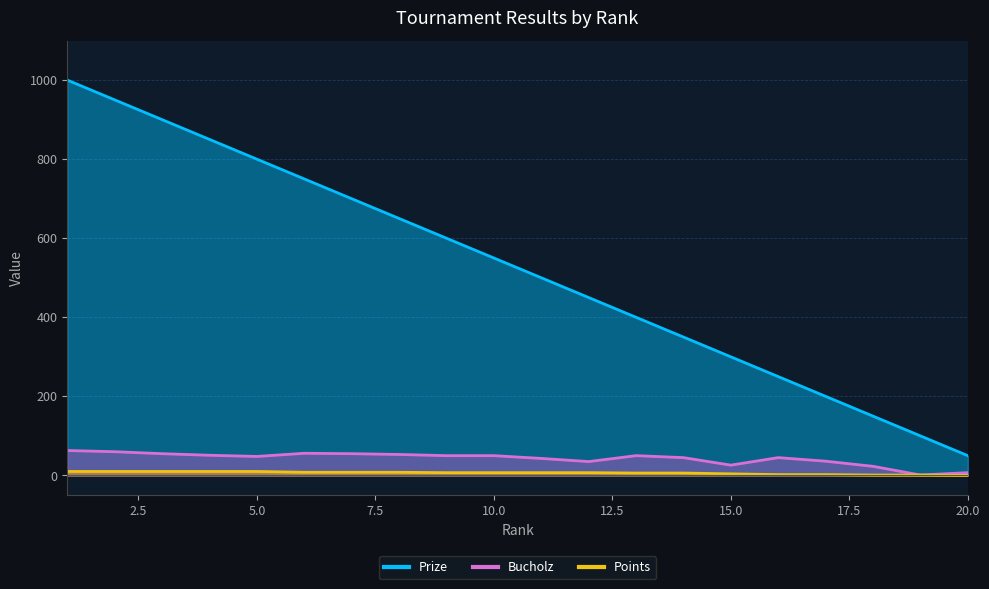

Which series has the largest range (max minus min)?

Prize